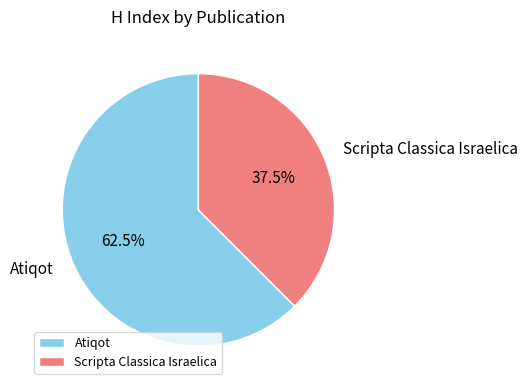

What is the smallest slice in the pie chart?

Scripta Classica Israelica